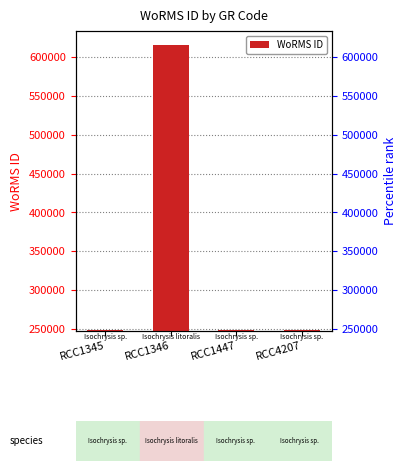

The value at RCC1447 is 1392. True or false?

False